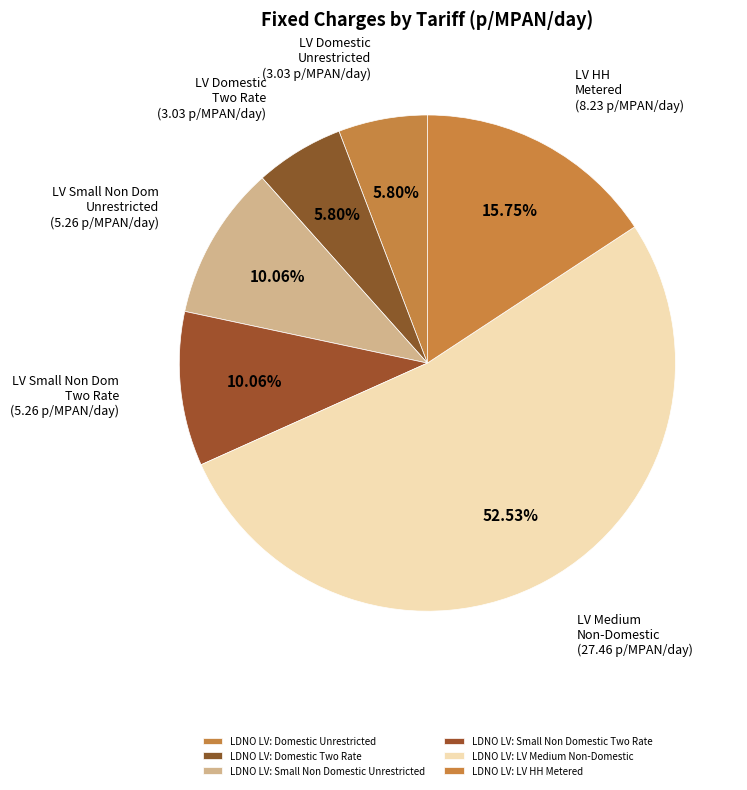

How many segments does this pie chart have?

6